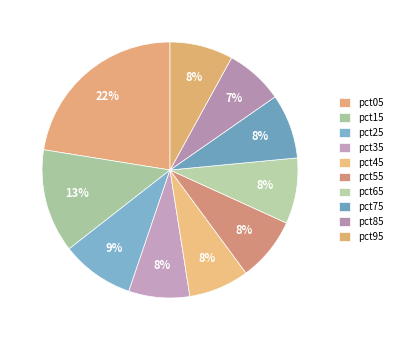

Is there a majority slice in this chart?

No